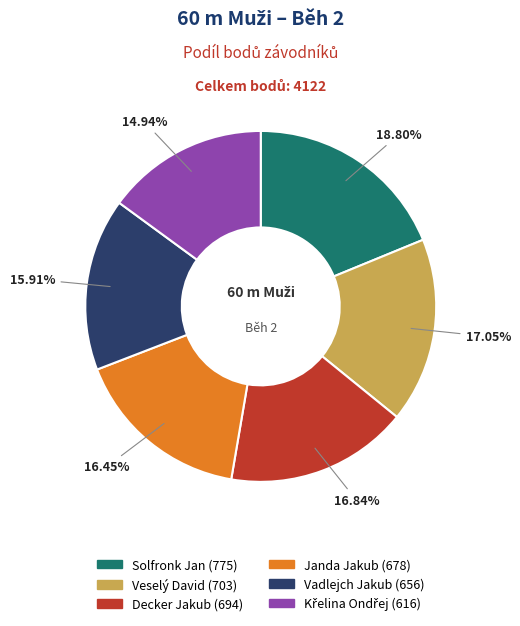

Approximately how many times larger is the value at Janda Jakub compared to Veselý David?

1.0